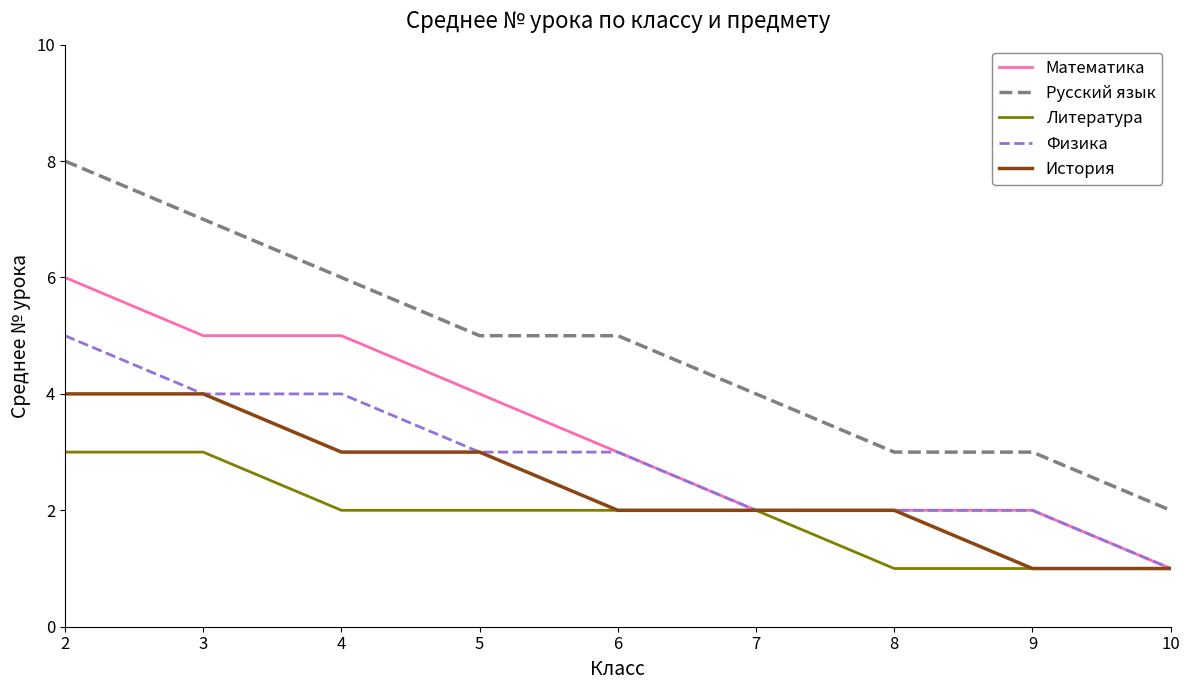

Which series has the widest spread of values?

Русский язык